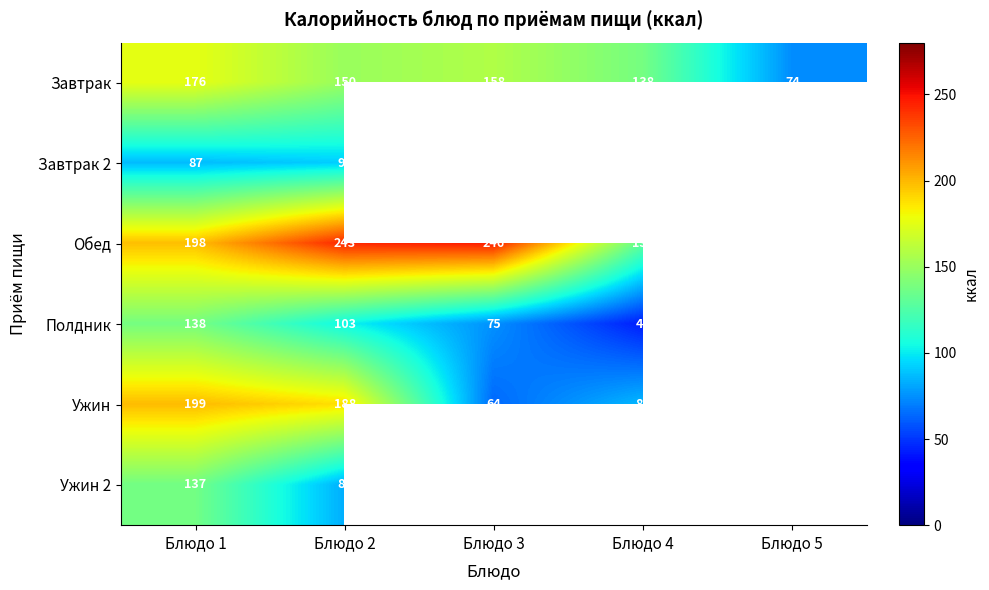

True or false: Завтрак 2 has a value of 87 at Блюдо 1.

True